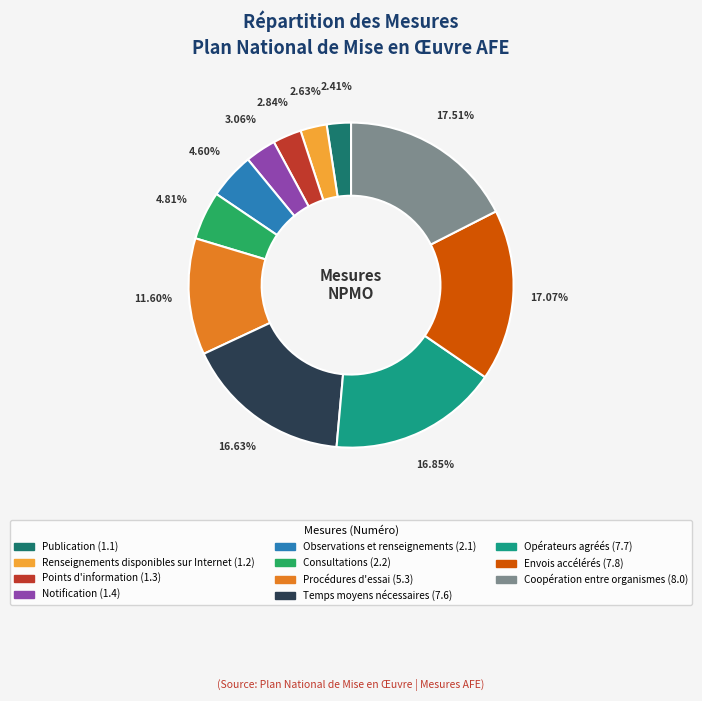

Which has a higher value, Coopération entre organismes or Observations et renseignements?

Coopération entre organismes